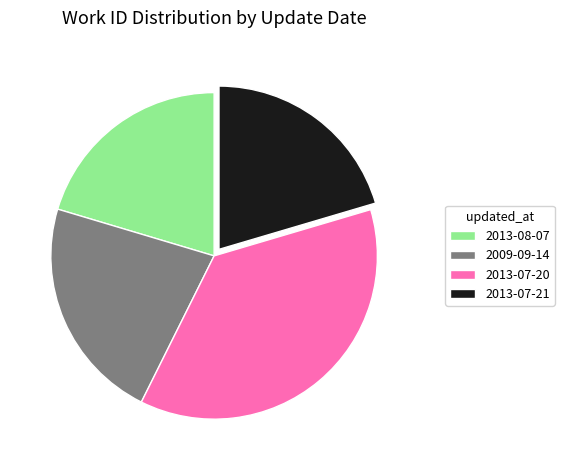

Which category has the biggest portion of the pie?

2013-07-20